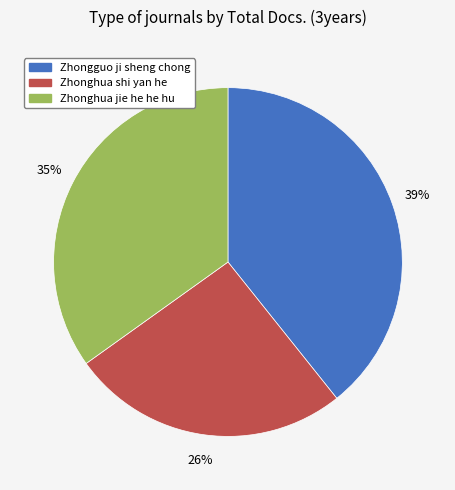

To the nearest percent, what is the average slice percentage?

33%